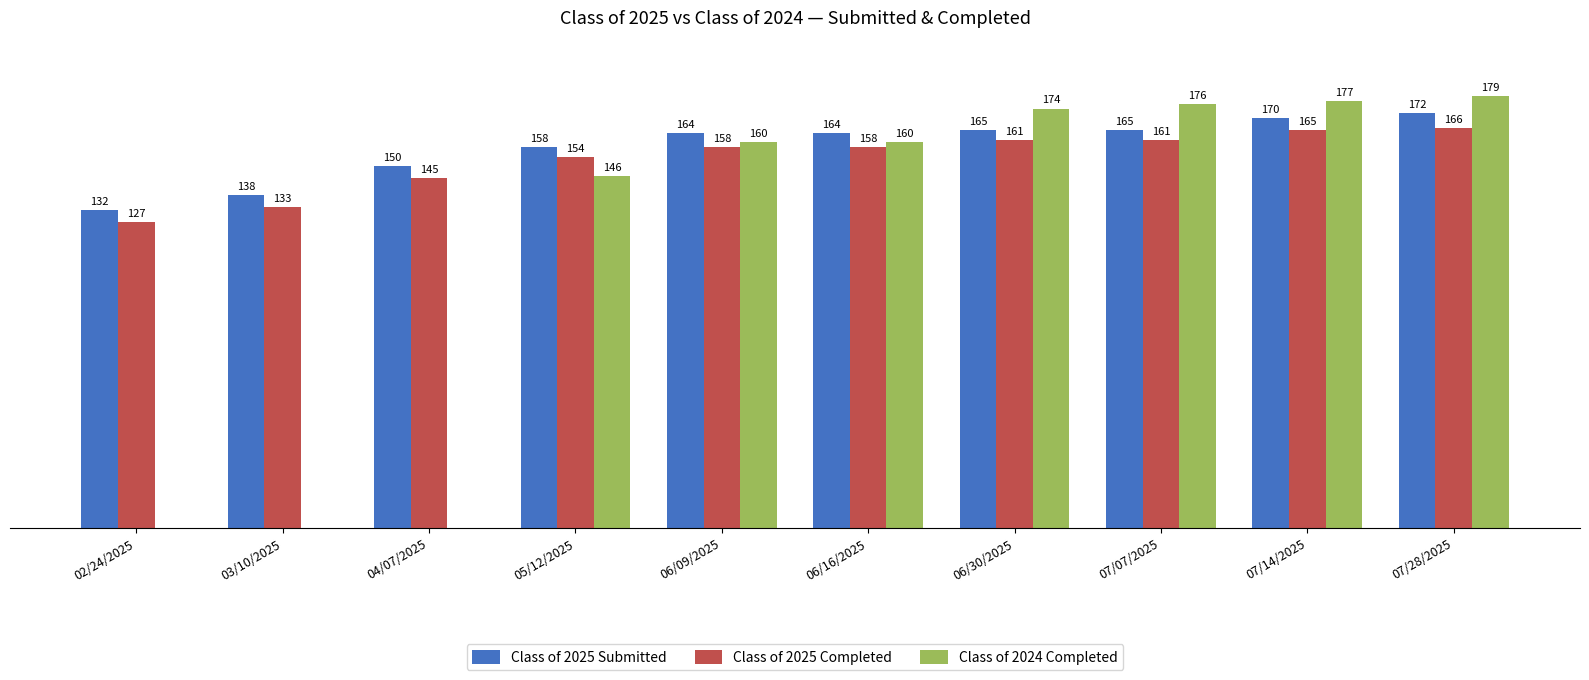

Which series has the largest total across all categories?

Class of 2025 Submitted